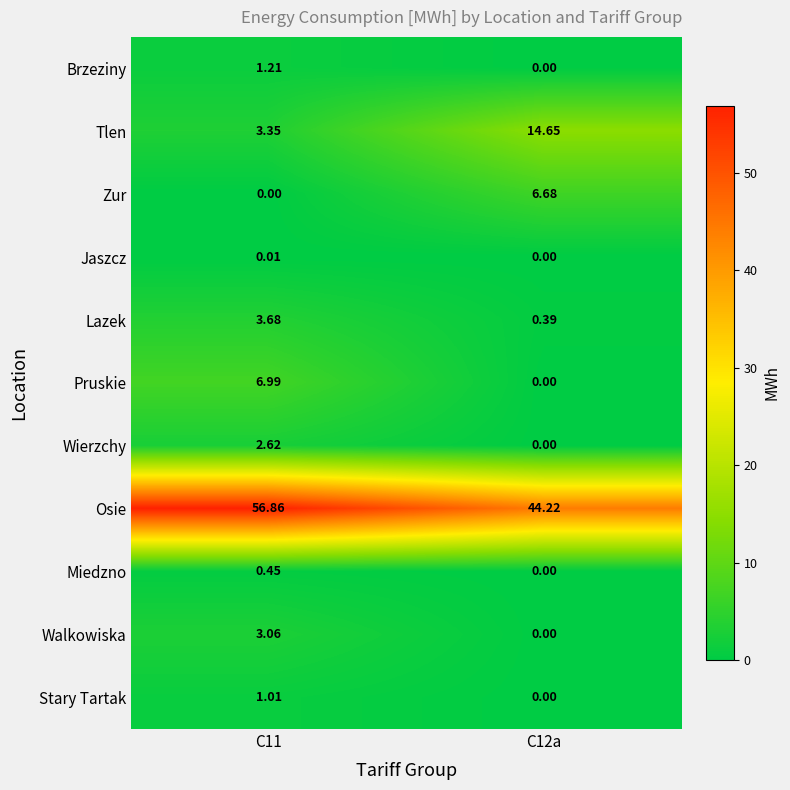

How many values in the Stary Tartak series are below 1?

1